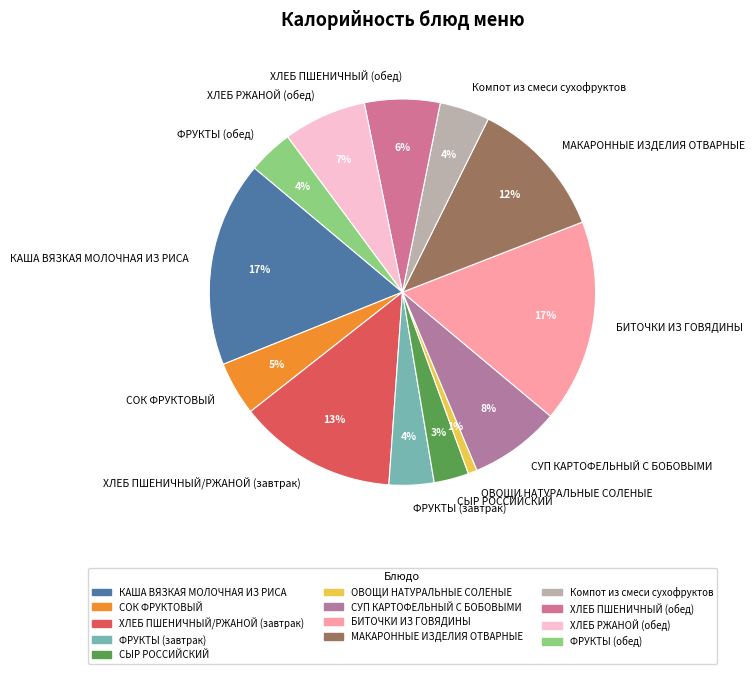

The ХЛЕБ РЖАНОЙ (обед) slice represents 1% of the pie. True or false?

False